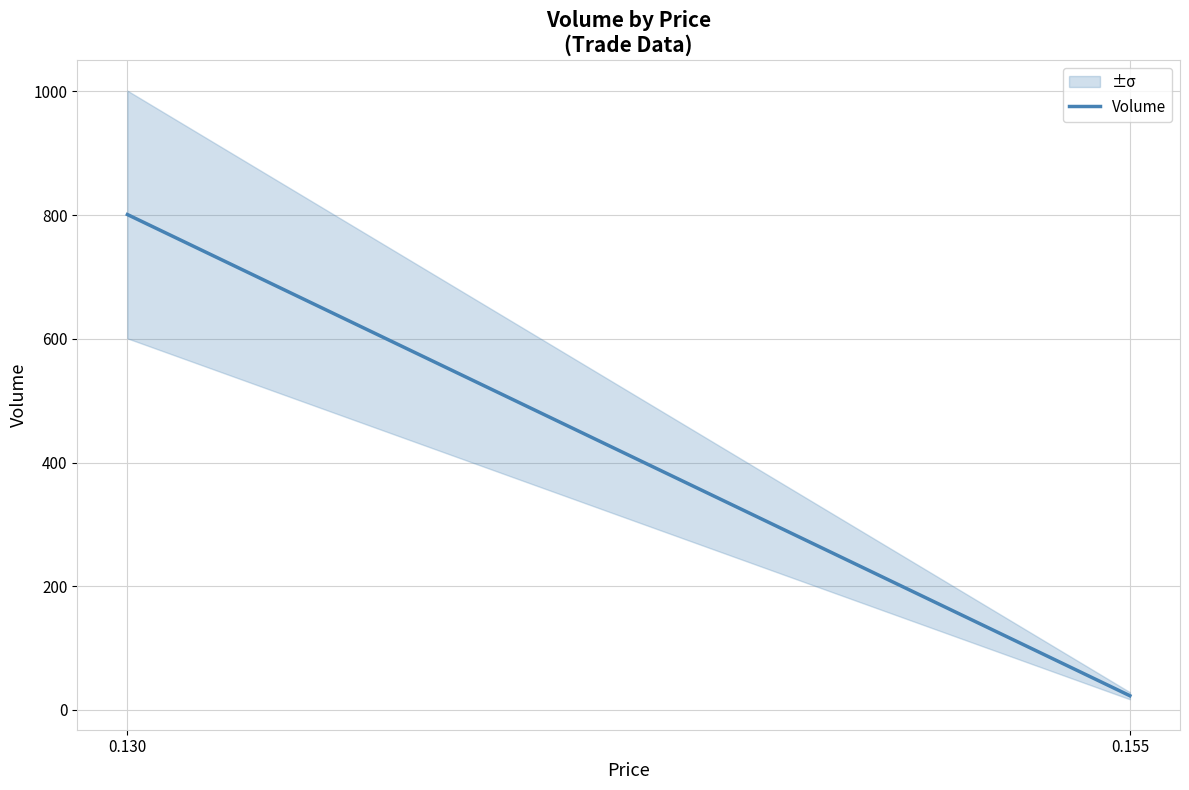

Reading left to right, transcribe all the data shown in this chart.

0.130=801	0.155=23